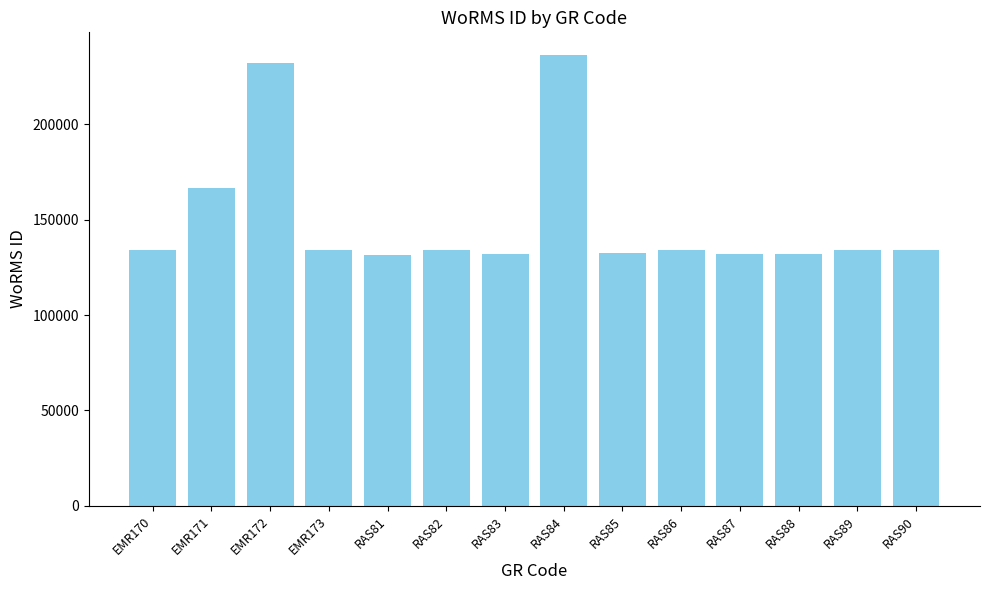

Count the number of data series in this chart.

1